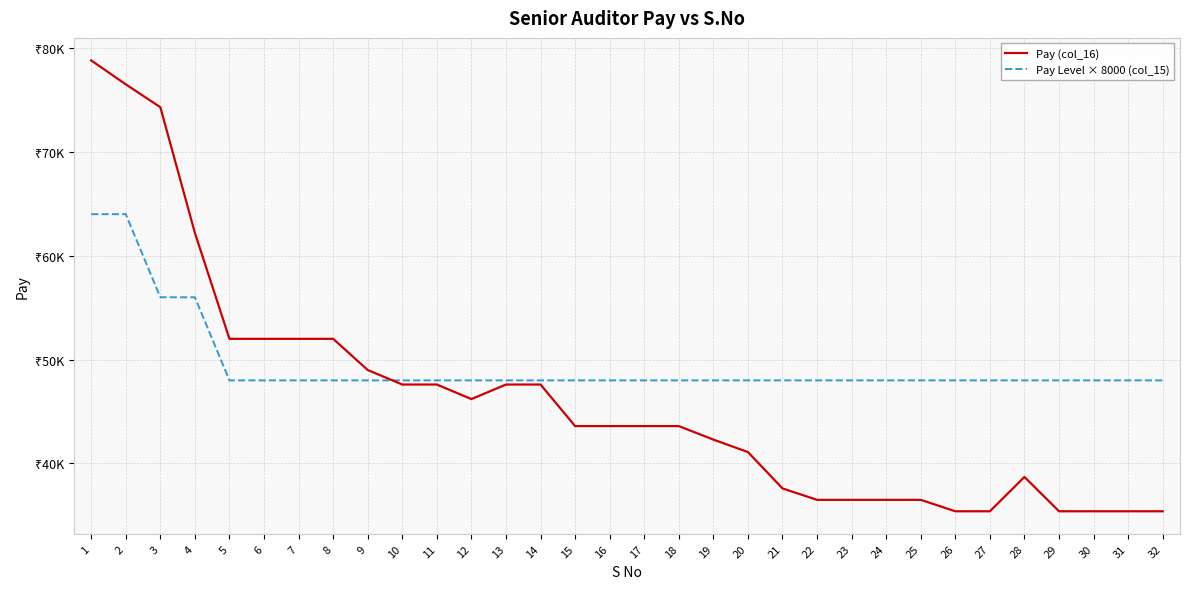

The value of Pay Level × 8000 (col_15) at 19 is 48000. True or false?

True